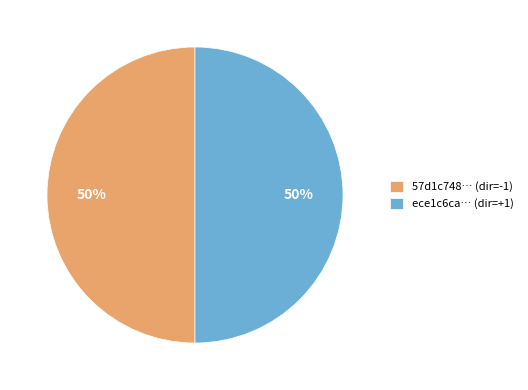

Do 57d1c748… (dir=-1) and ece1c6ca… (dir=+1) together represent more than half of the pie?

Yes